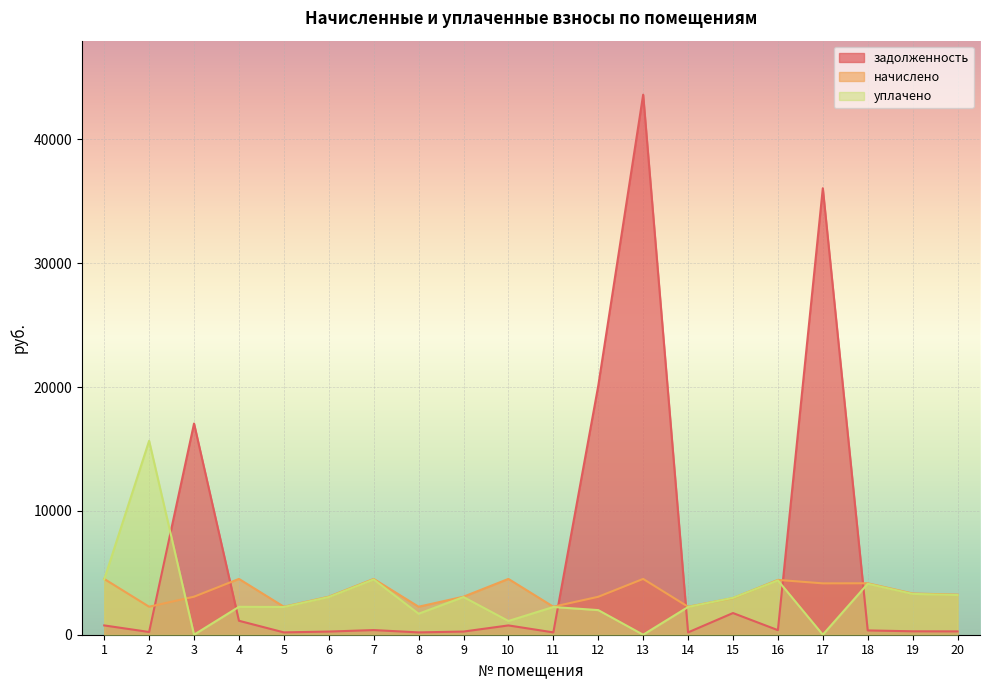

What is the average value of the уплачено series?

3120.7